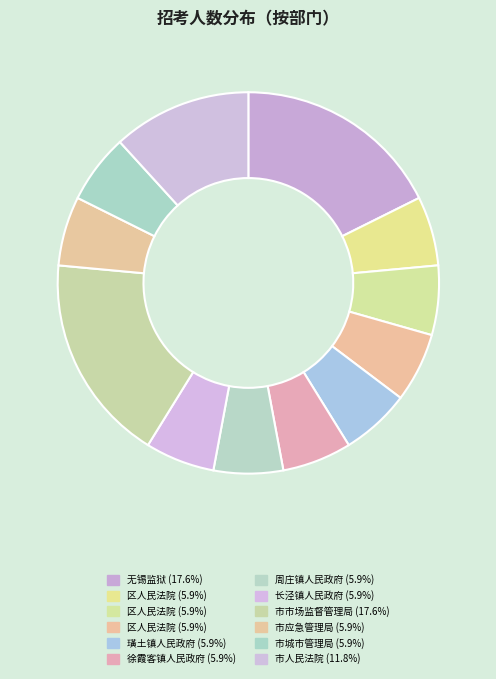

How many slices are in this pie chart?

12